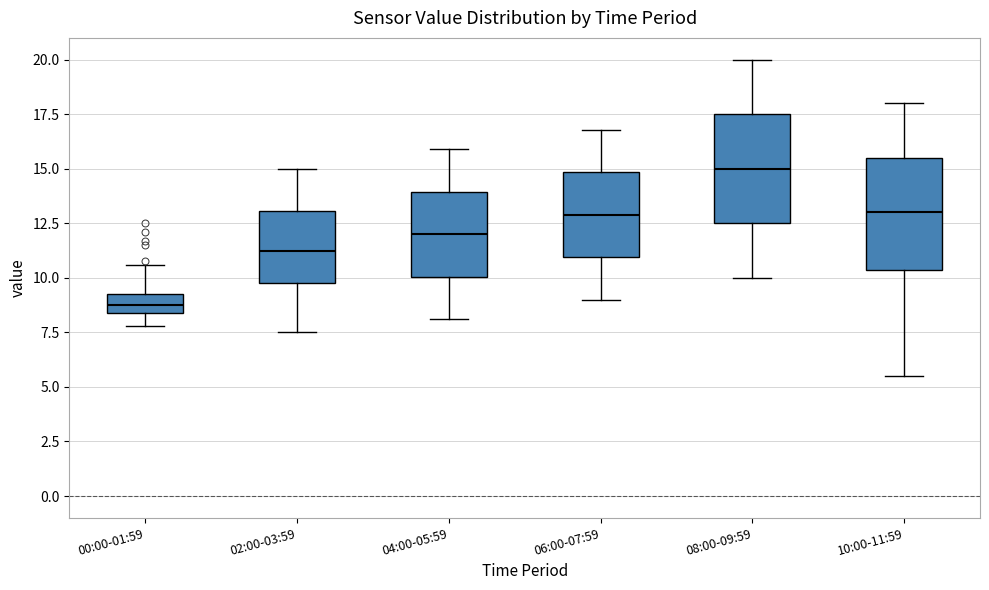

Where does the upper whisker of the box for 04:00-05:59 end on the y-axis? The values are not printed on the chart, so give them approximately, as read against the axis.

16.0